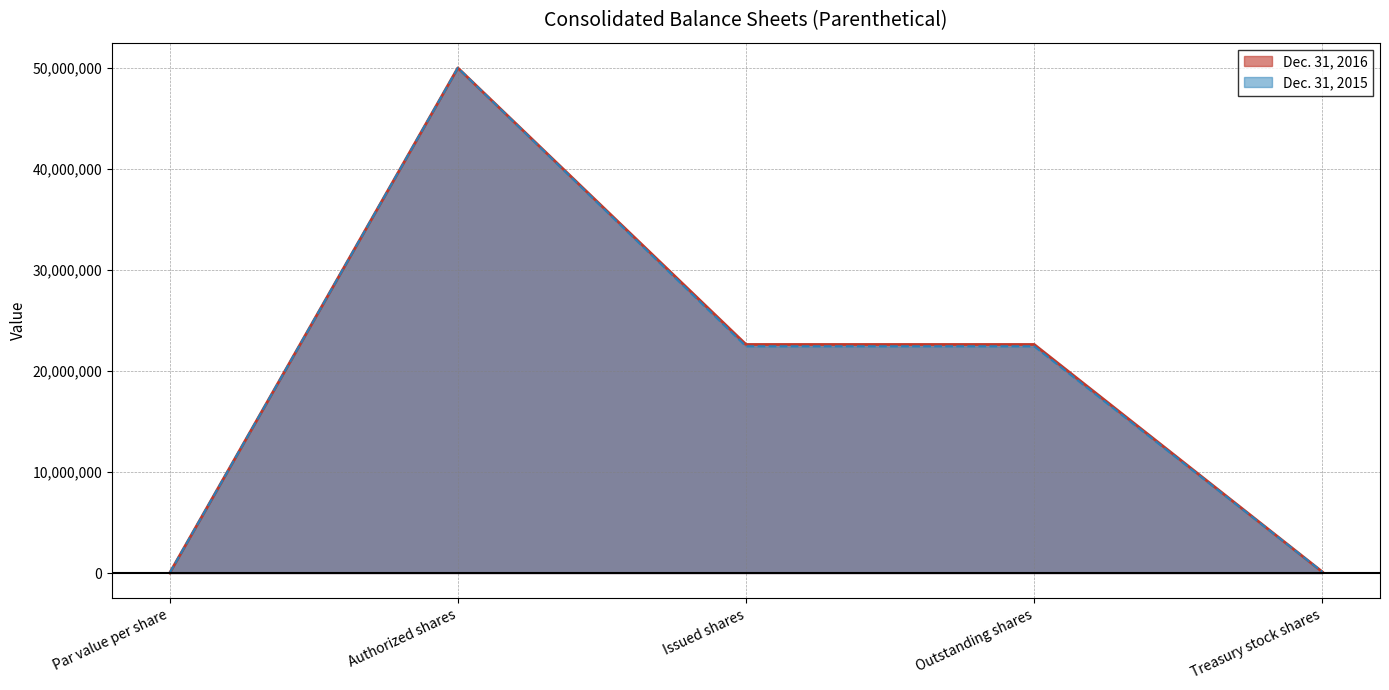

What is the label of the 5th point from the left?

Treasury stock shares